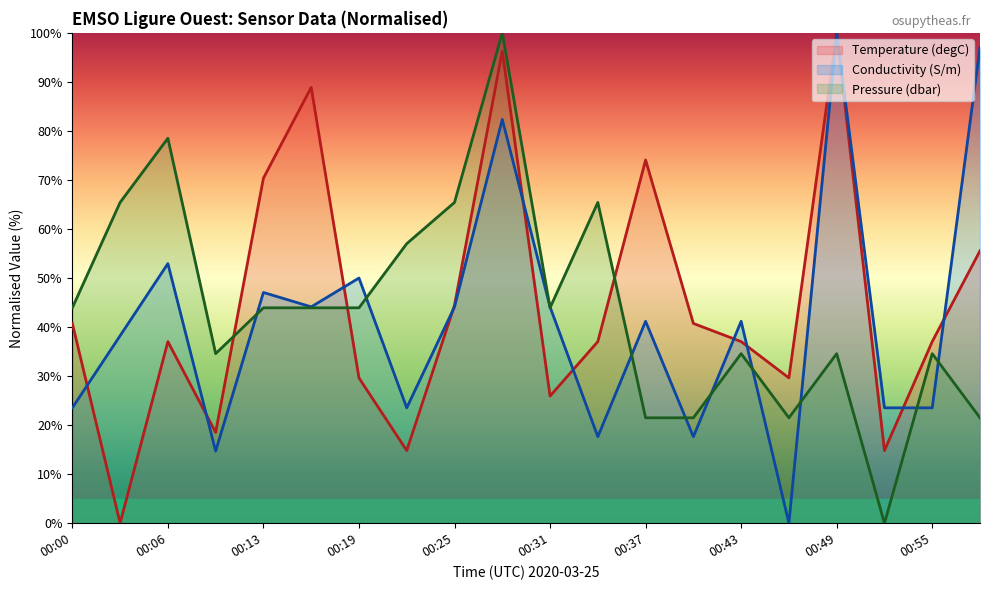

Reading right to left, list all the values displayed in this chart.

Temperature (degC): 55.6	37.0	14.8	100.0	29.6	37.0	40.7	74.1	37.0	25.9	96.3	44.4	14.8	29.6	88.9	70.4	18.5	37.0	0.0	40.7
Conductivity (S/m): 97.1	23.5	23.5	100.0	0.0	41.2	17.6	41.2	17.6	44.1	82.4	44.1	23.5	50.0	44.1	47.1	14.7	52.9	38.2	23.5
Pressure (dbar): 21.5	34.6	0.0	34.6	21.5	34.6	21.5	21.5	65.4	43.9	100.0	65.4	57.0	43.9	43.9	43.9	34.6	78.5	65.4	43.9